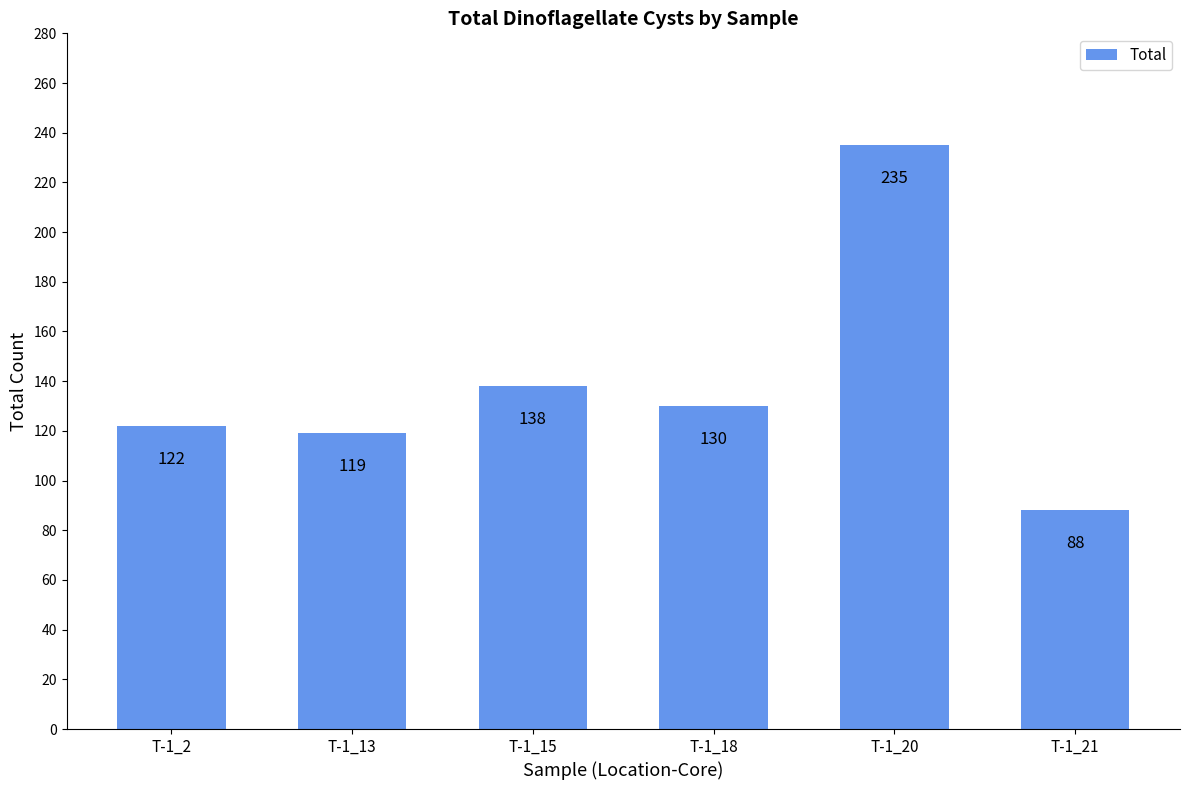

True or false: the data shows 88 at T-1_21.

True